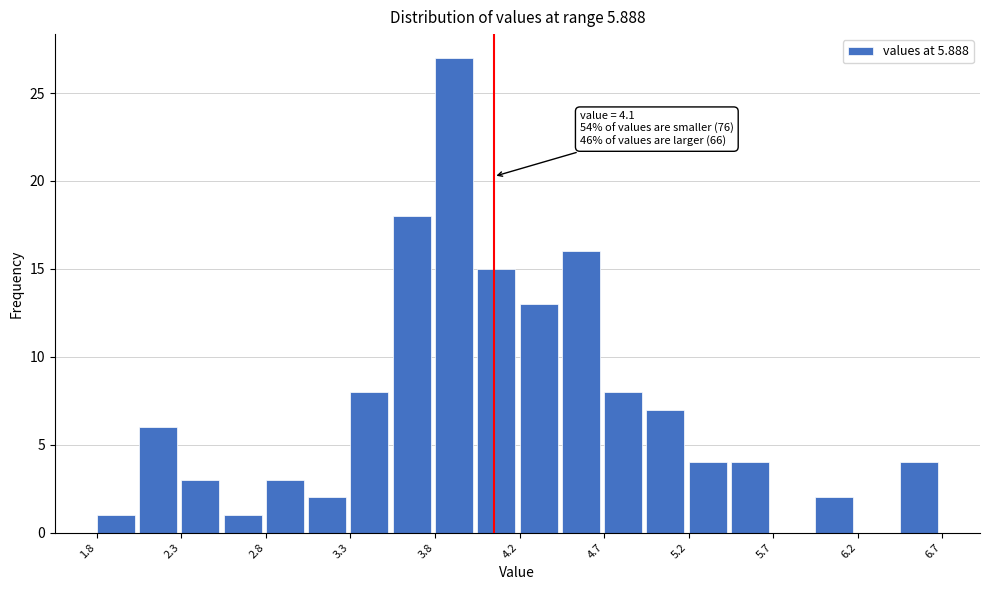

Over which range of the x-axis is the bar tallest?

3.760 to 4.005